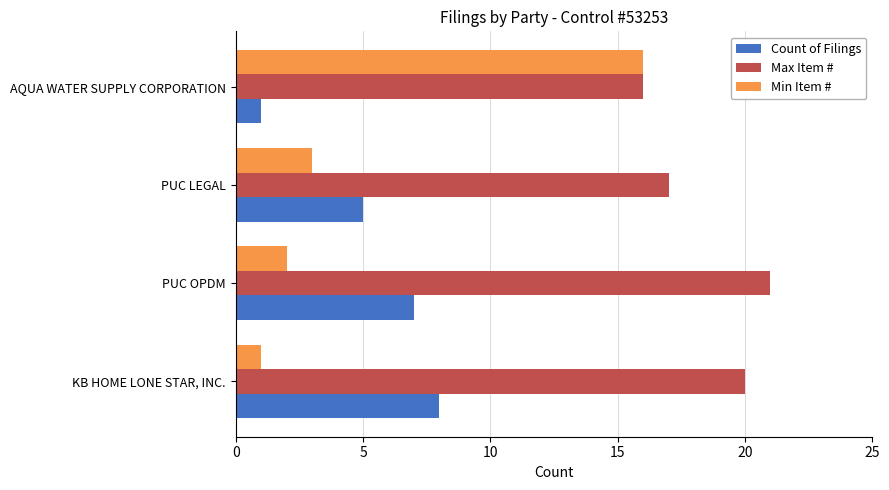

Which series has the widest spread of values?

Min Item #